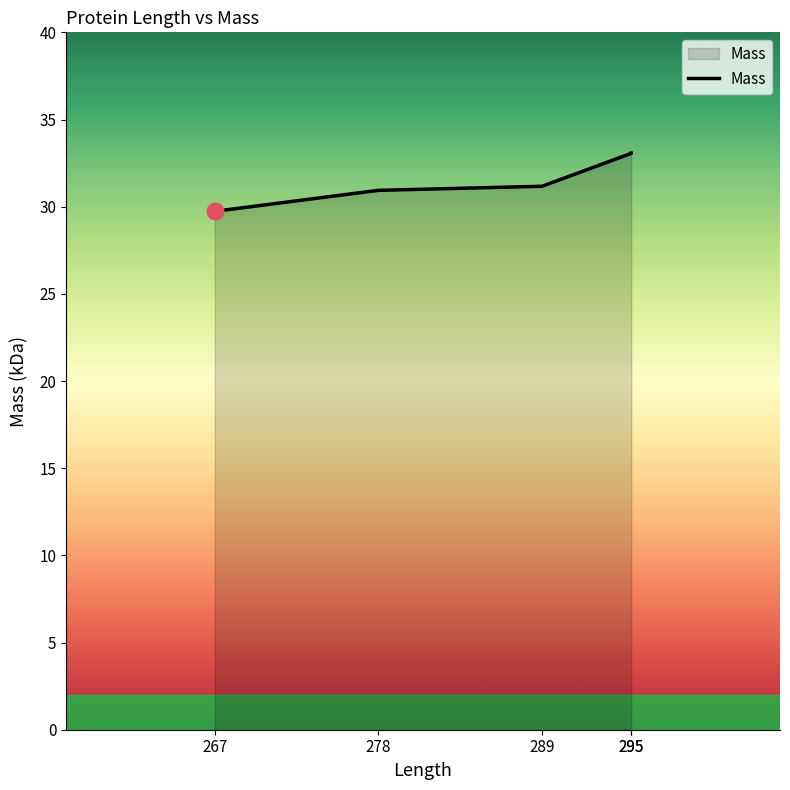

What is the maximum value shown in the chart?

33.1